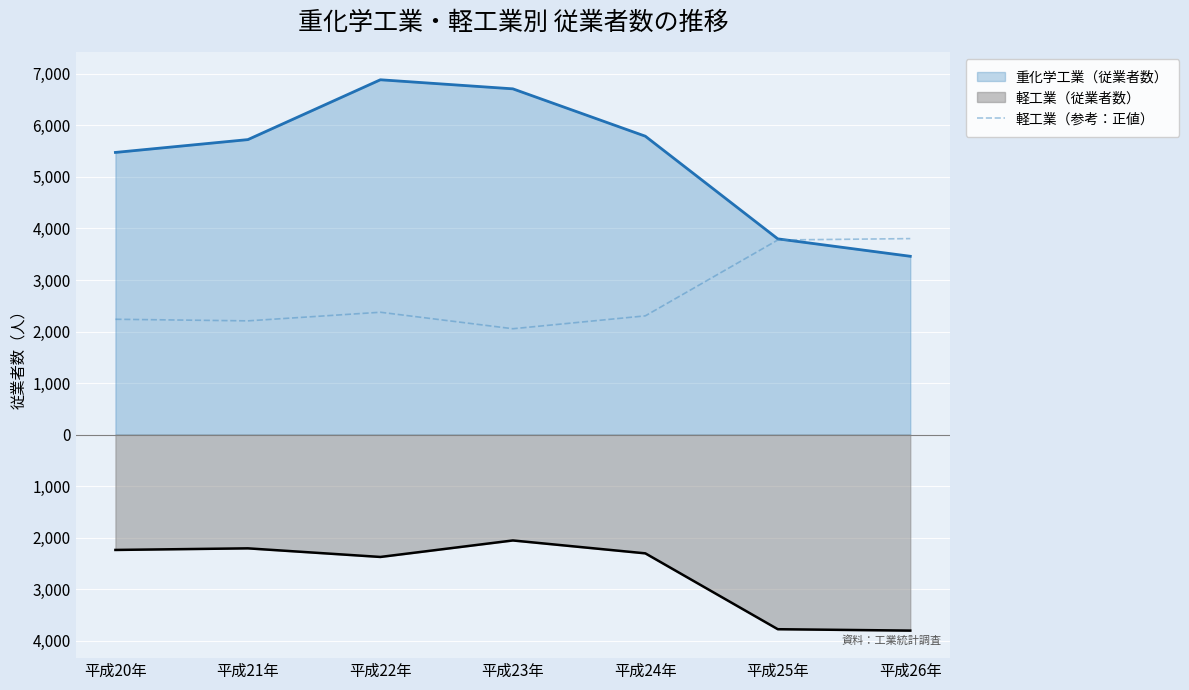

Does the chart display data point markers on the line(s)?

No